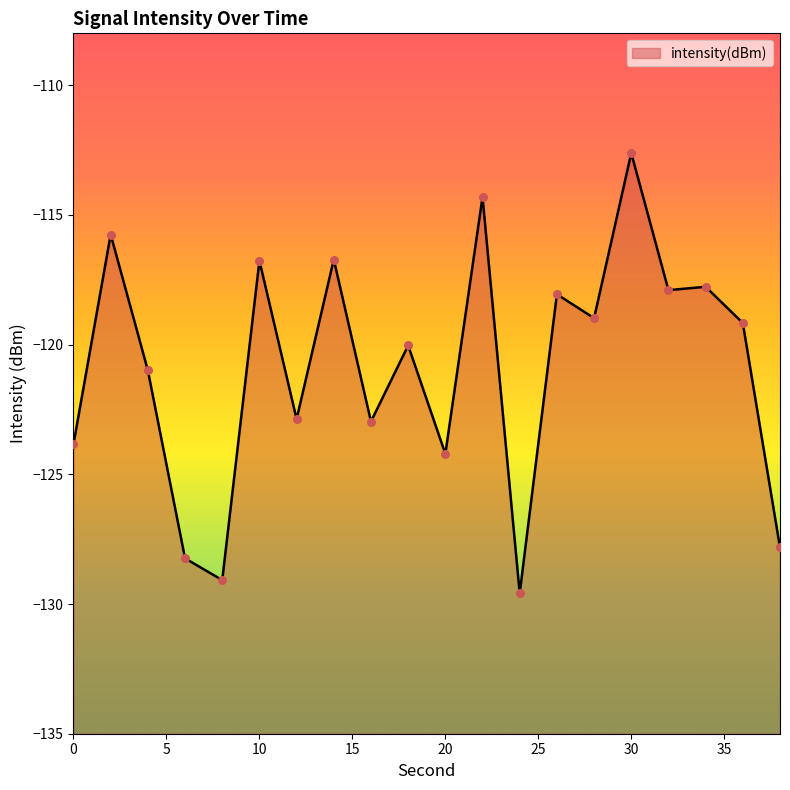

What is the change in value from 0 to 36?

+4.7